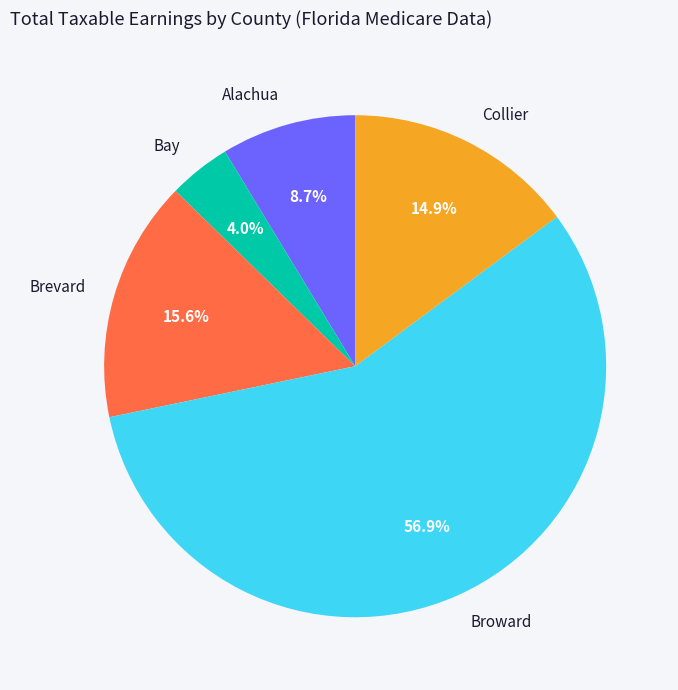

To the nearest percent, what percentage of the pie is Alachua?

9%